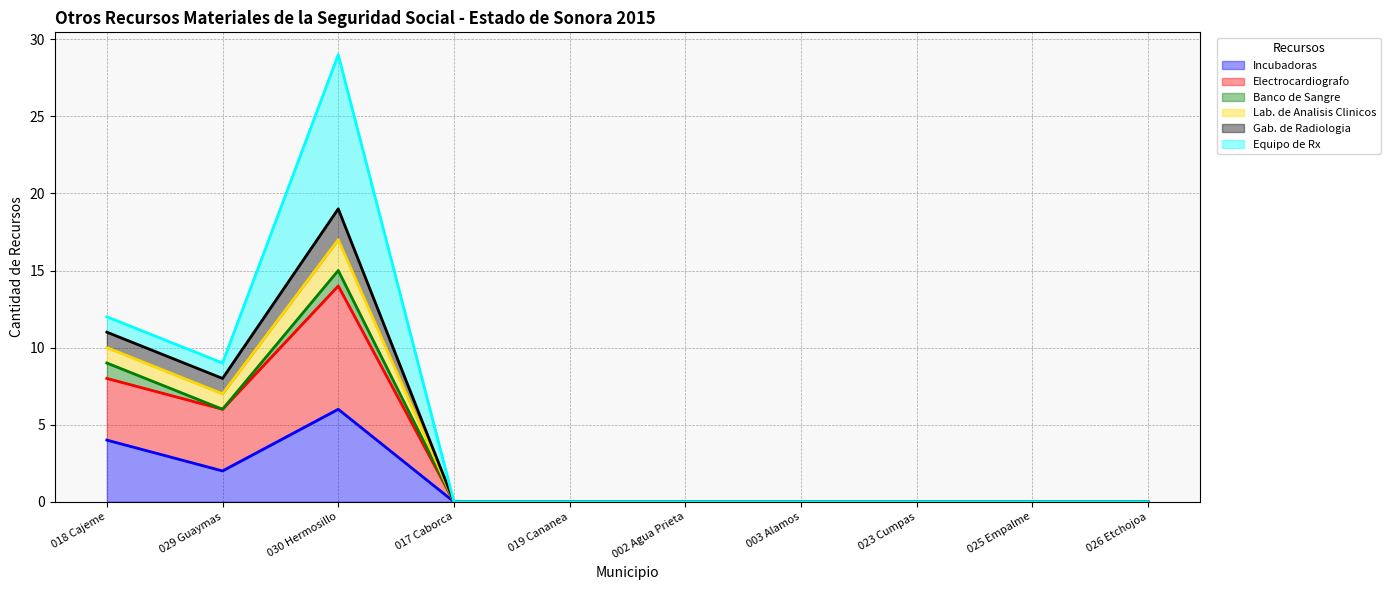

True or false: Incubadoras and Electrocardiografo intersect in this chart.

False